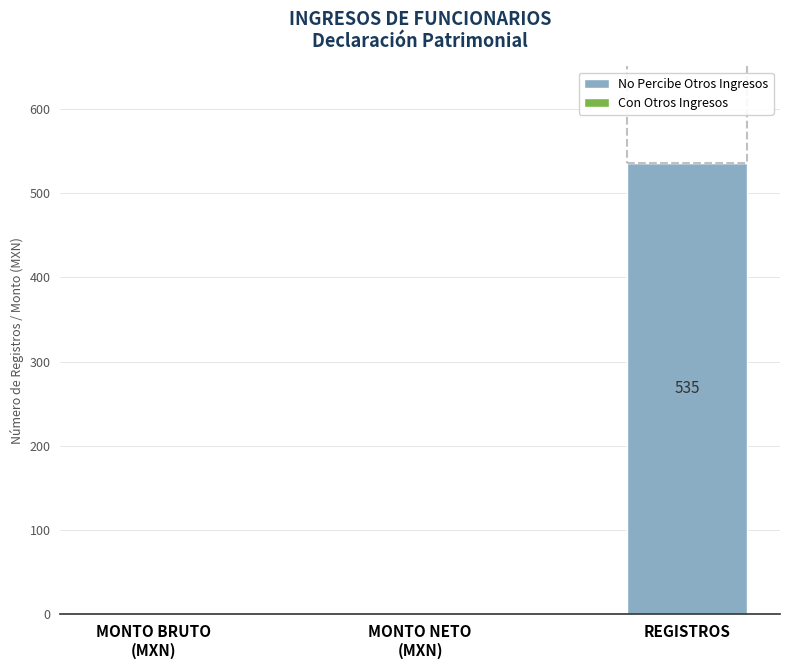

True or false: the data shows 178 at REGISTROS.

False